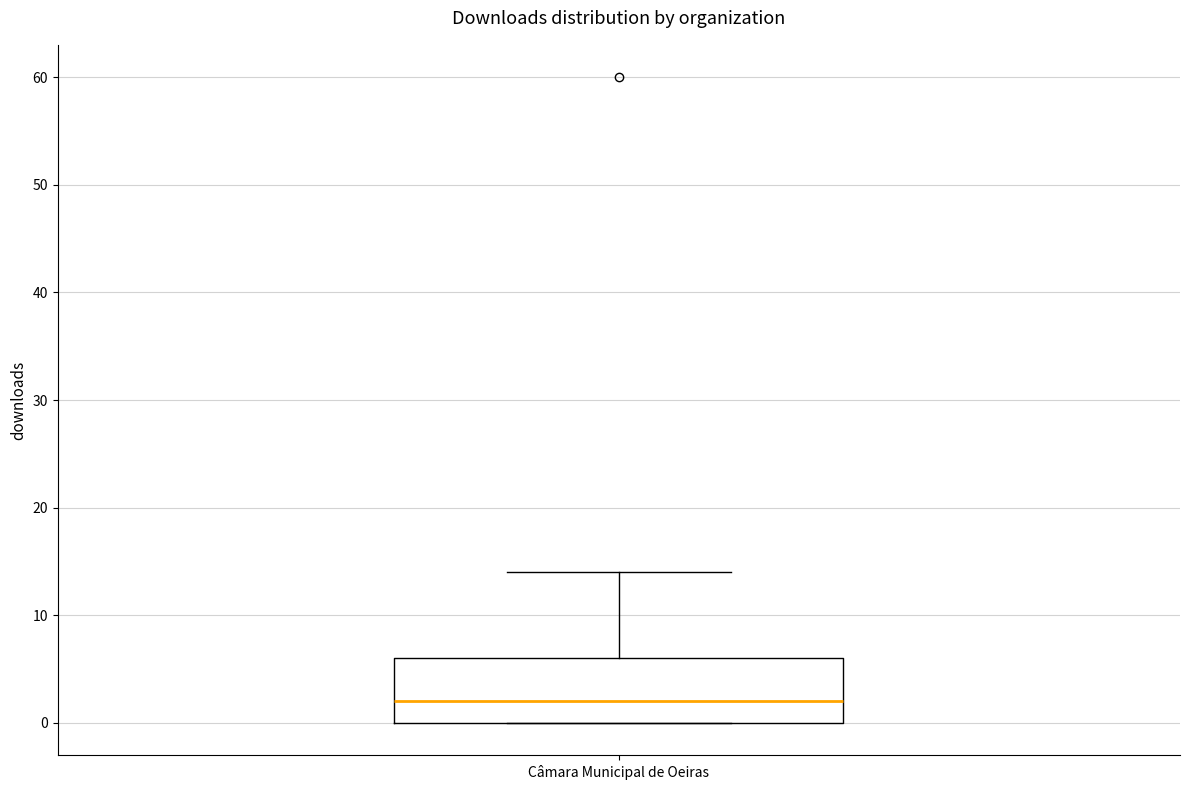

Read this box plot against the y-axis: the position of the median line, the range covered by the box, and the ends of both whiskers. The values are not printed on the chart, so give them approximately, as read against the axis.

median 2, box 0 to 6, whiskers 0 to 14